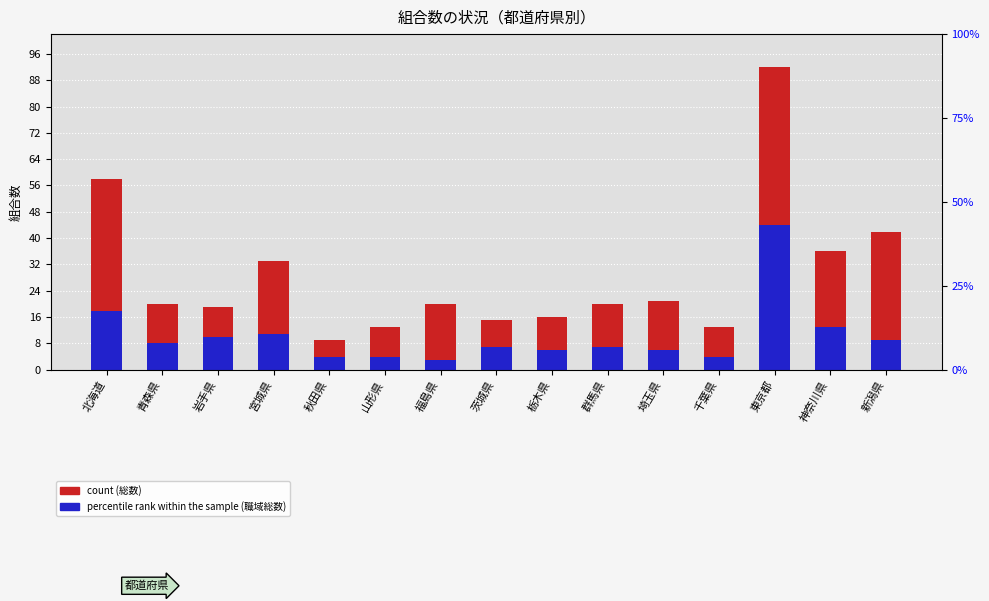

Reading left to right, transcribe all the data shown in this chart.

総数 (count): 58	20	19	33	9	13	20	15	16	20	21	13	92	36	42
職域総数 (percentile rank within the sample): 18	8	10	11	4	4	3	7	6	7	6	4	44	13	9